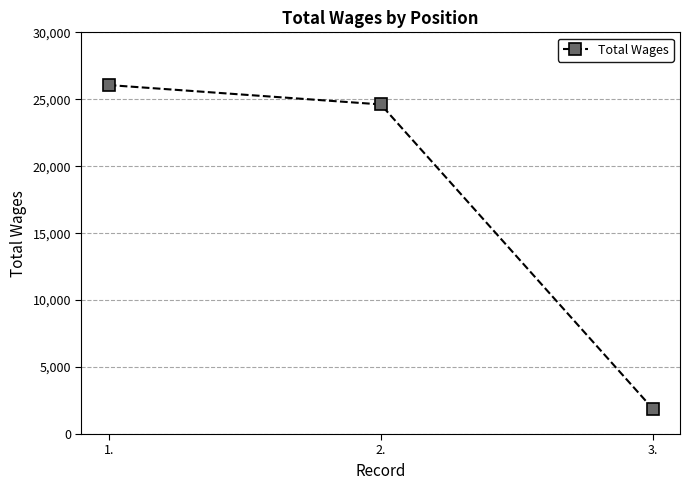

True or false: the data shows 37549 at 2..

False